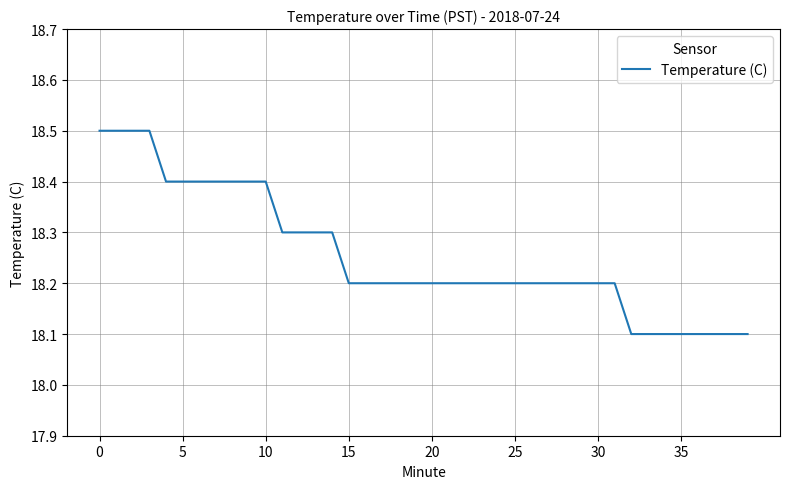

What is the minimum value shown in the chart?

18.1